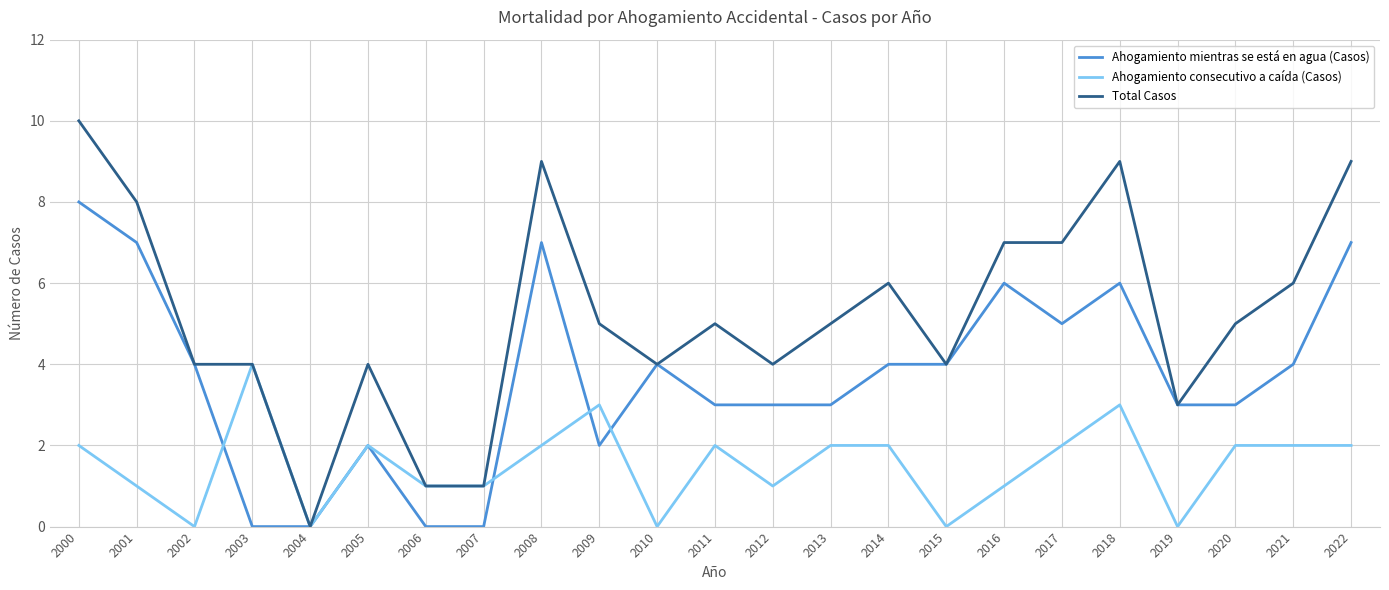

Is it true that Ahogamiento mientras se está en agua (Casos) equals 7 at 2010?

False